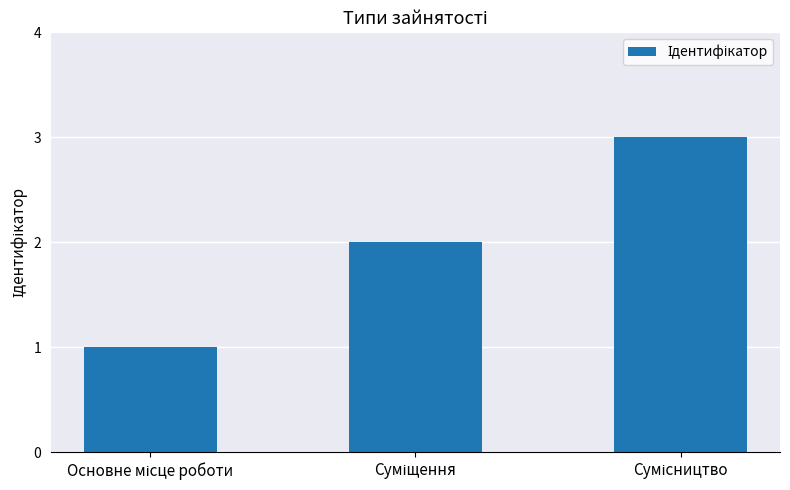

How many categories are shown in the chart?

3